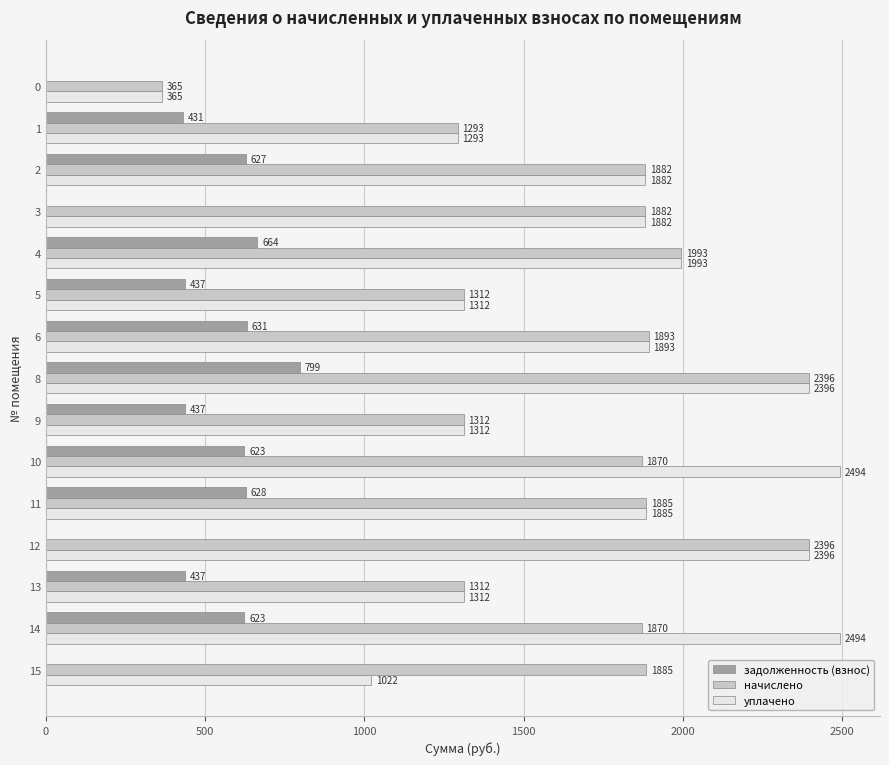

True or false: уплачено has a value of 1718.9 at 12.

False